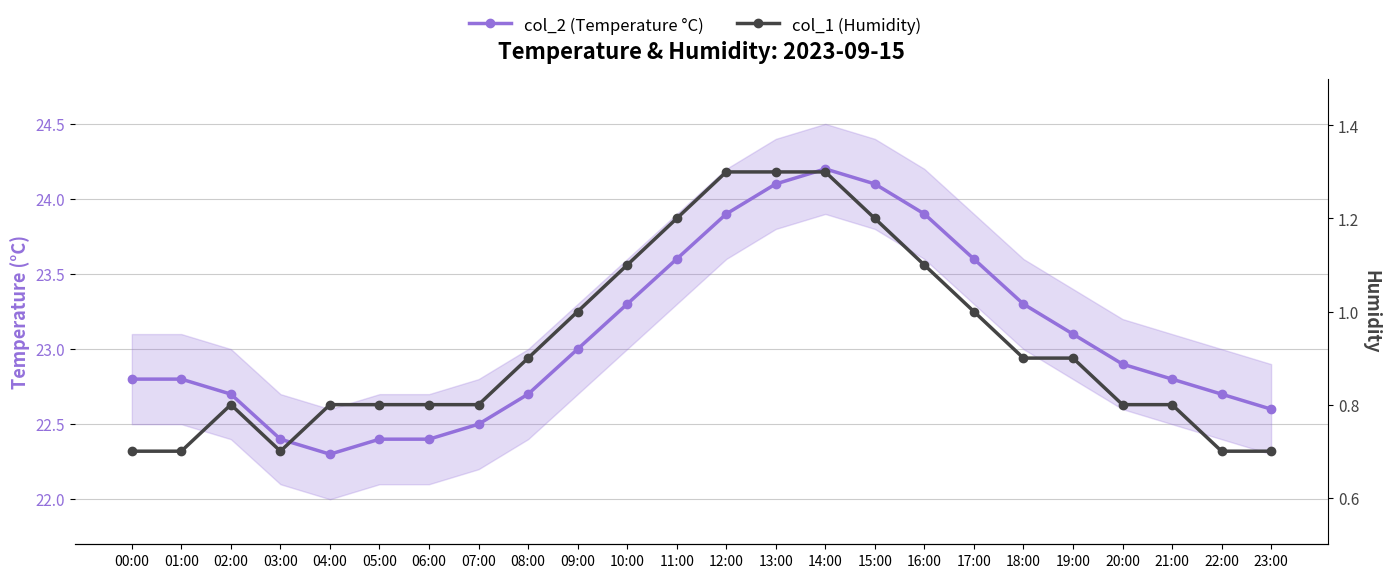

True or false: col_1 (Humidity) and col_2 (Temperature °C) cross at least once.

False